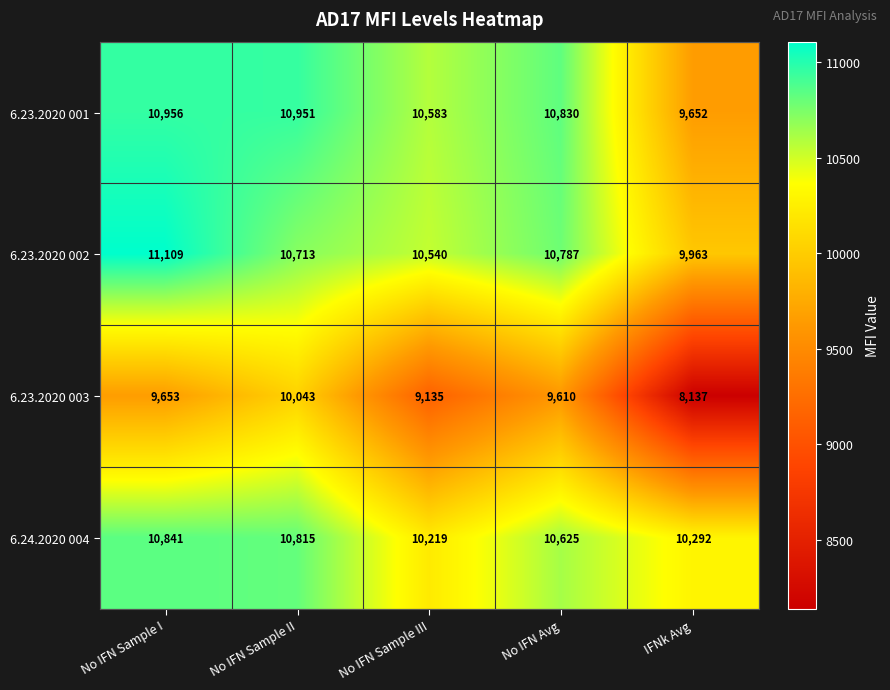

Reading left to right, extract all data points from this chart.

6.23.2020 001: No IFN Sample I=10956	No IFN Sample II=10951	No IFN Sample III=10583	No IFN Avg=10830	IFNk Avg=9652
6.23.2020 002: No IFN Sample I=11109	No IFN Sample II=10713	No IFN Sample III=10540	No IFN Avg=10787	IFNk Avg=9963
6.23.2020 003: No IFN Sample I=9653	No IFN Sample II=10043	No IFN Sample III=9135	No IFN Avg=9610	IFNk Avg=8137
6.24.2020 004: No IFN Sample I=10841	No IFN Sample II=10815	No IFN Sample III=10219	No IFN Avg=10625	IFNk Avg=10292